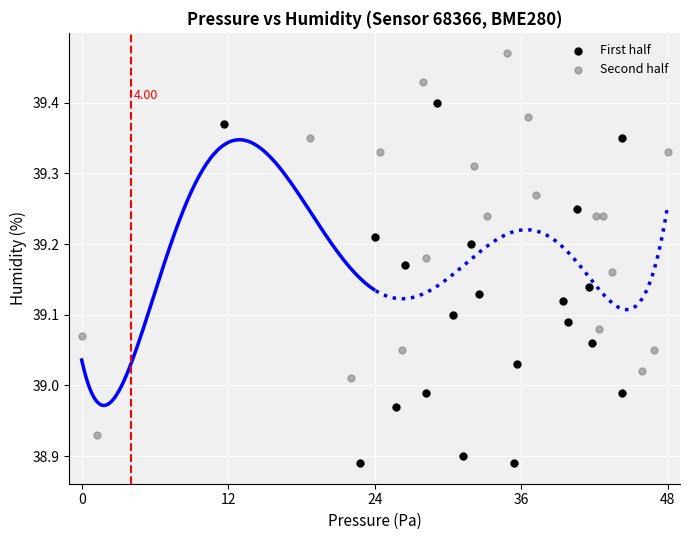

Which series reaches the maximum Y coordinate?

Second half